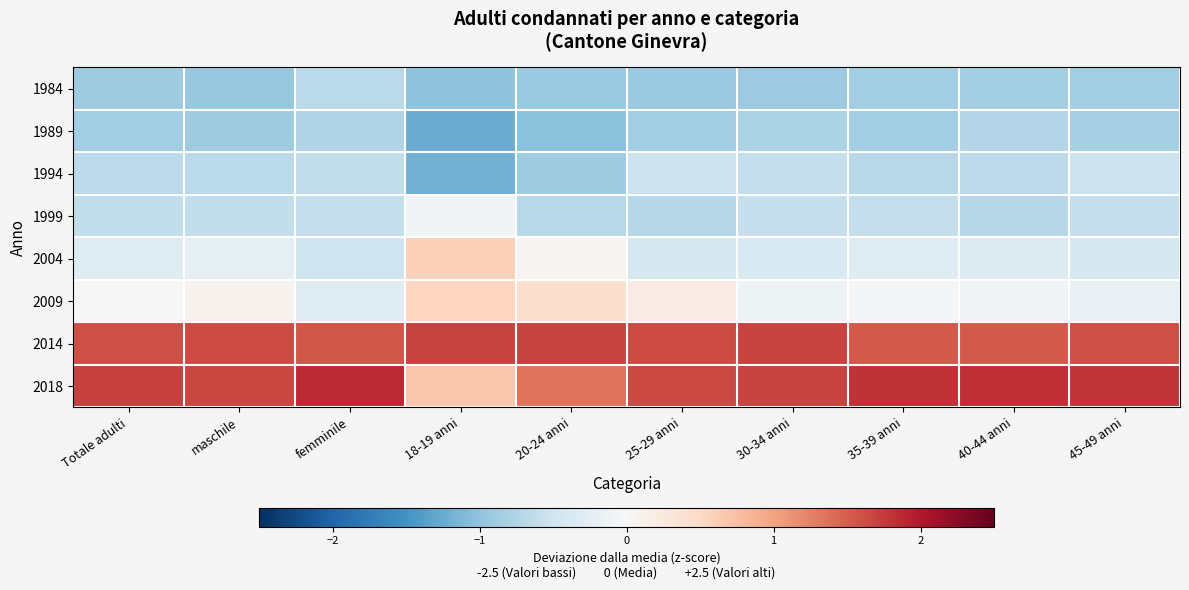

Which has a higher value, femminile or 18-19 anni?

femminile